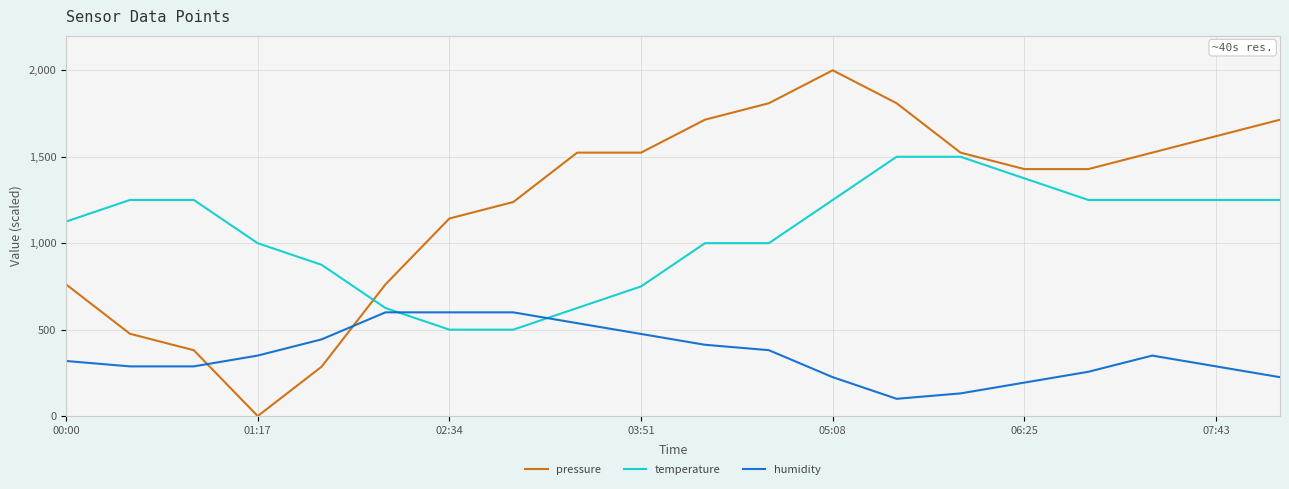

Which series has the largest total across all categories?

pressure